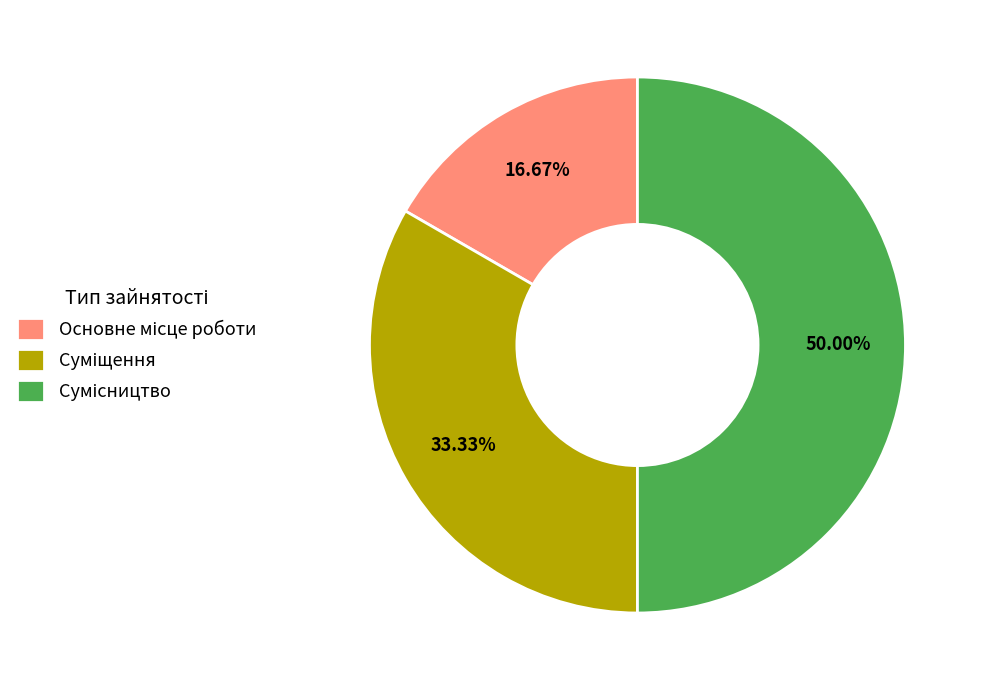

Is there a majority slice in this chart?

No